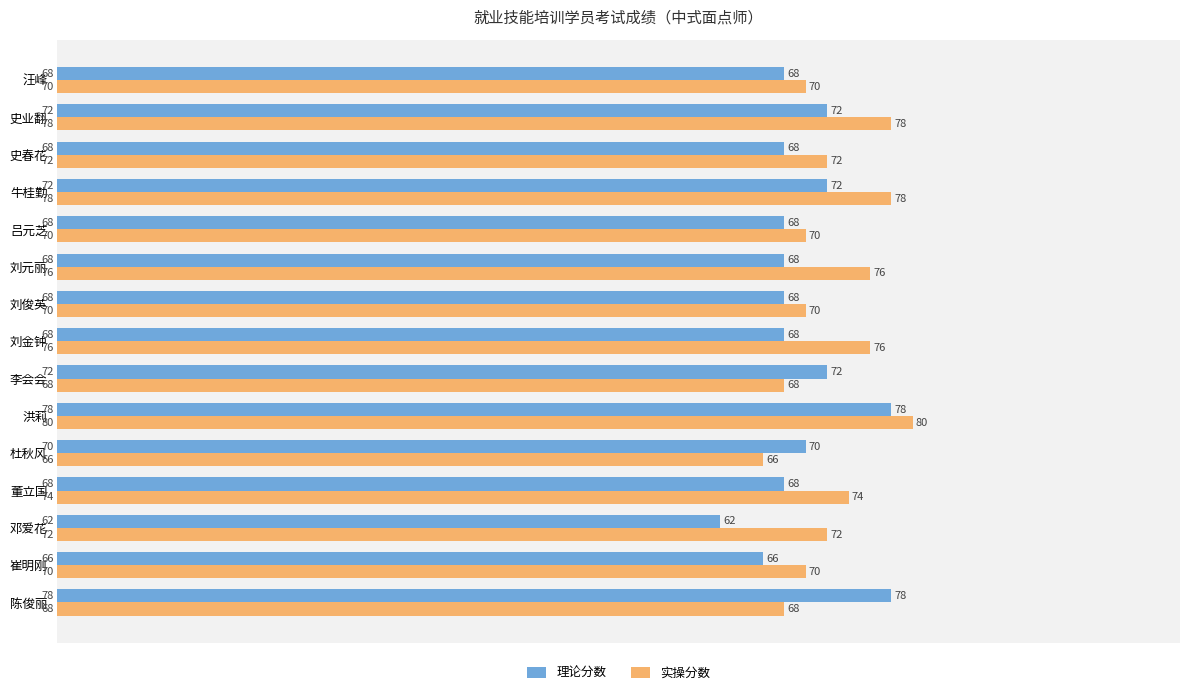

True or false: 理论分数 has a value of 17 at 崔明刚.

False